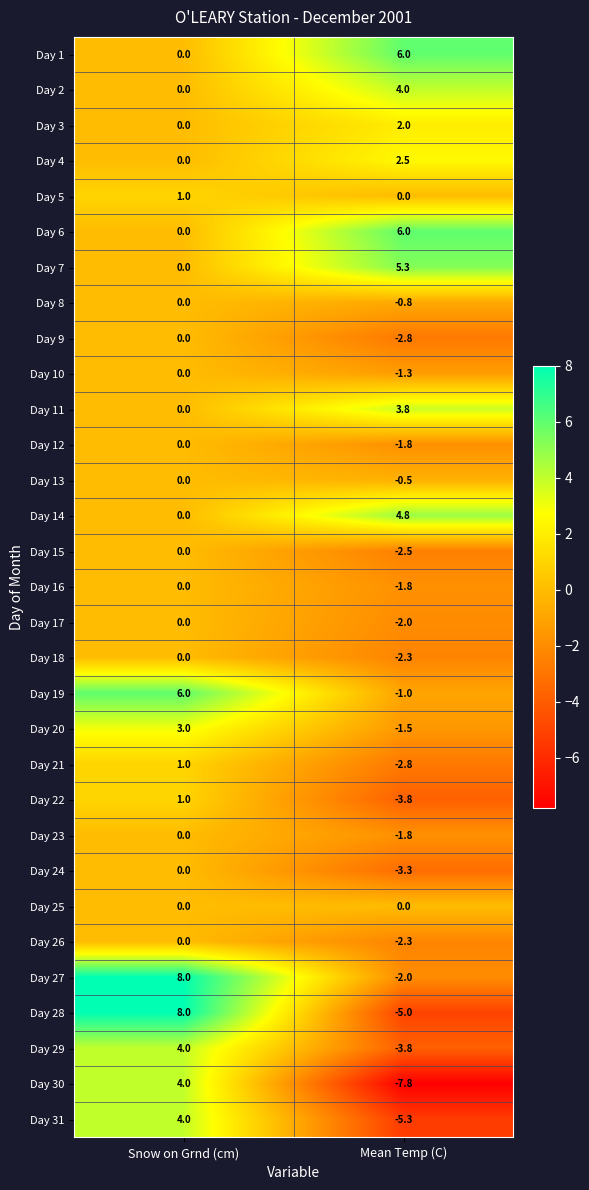

What is the highest value of the Day 11 series?

3.8